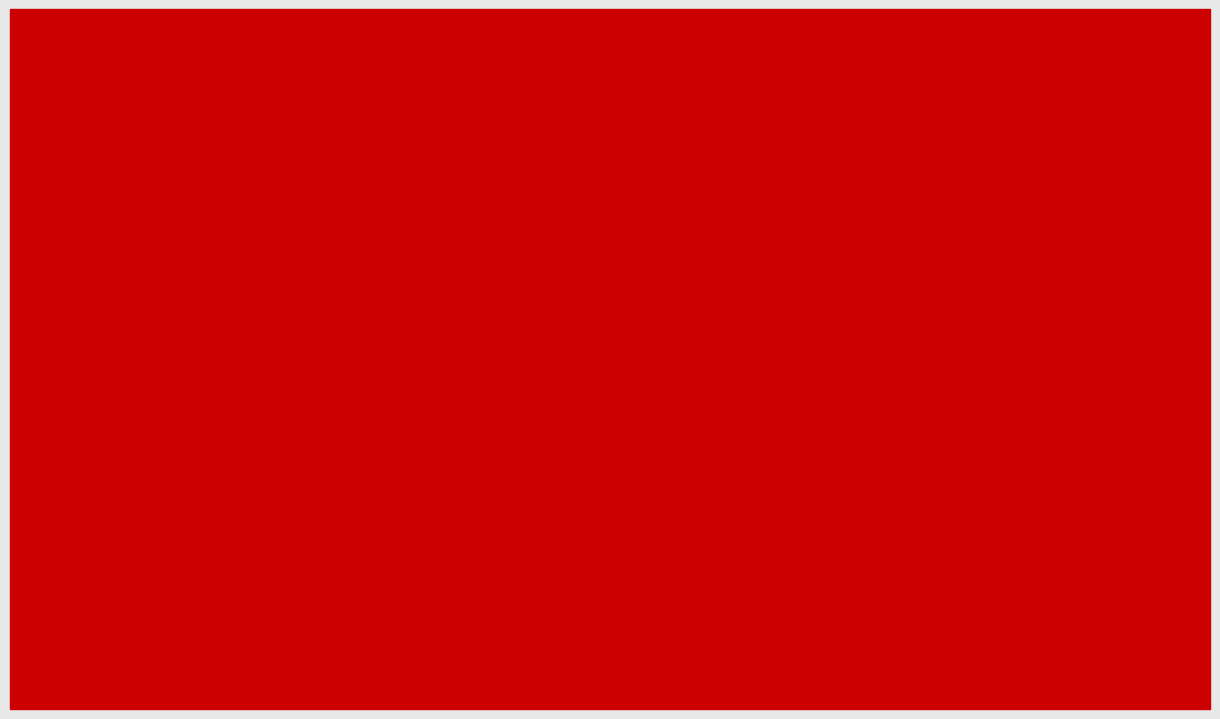

The value of Users at 2023-05 is 1. True or false?

True